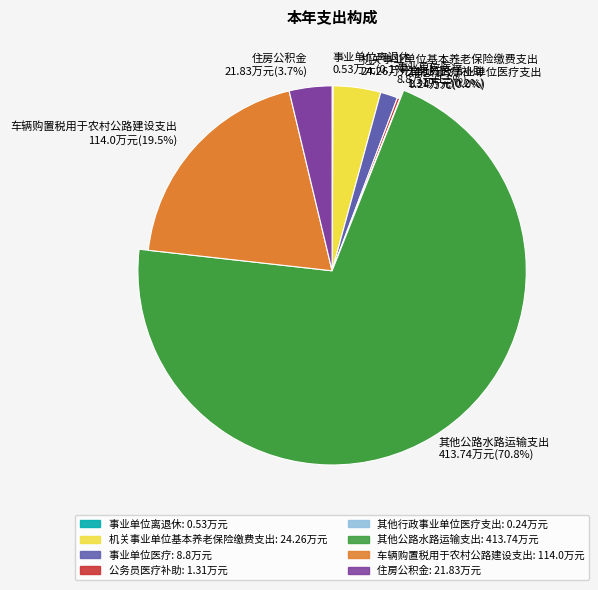

How many slices are in this pie chart?

8